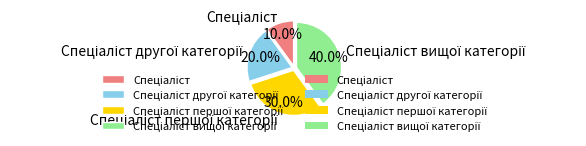

Count the number of slices in the pie.

4